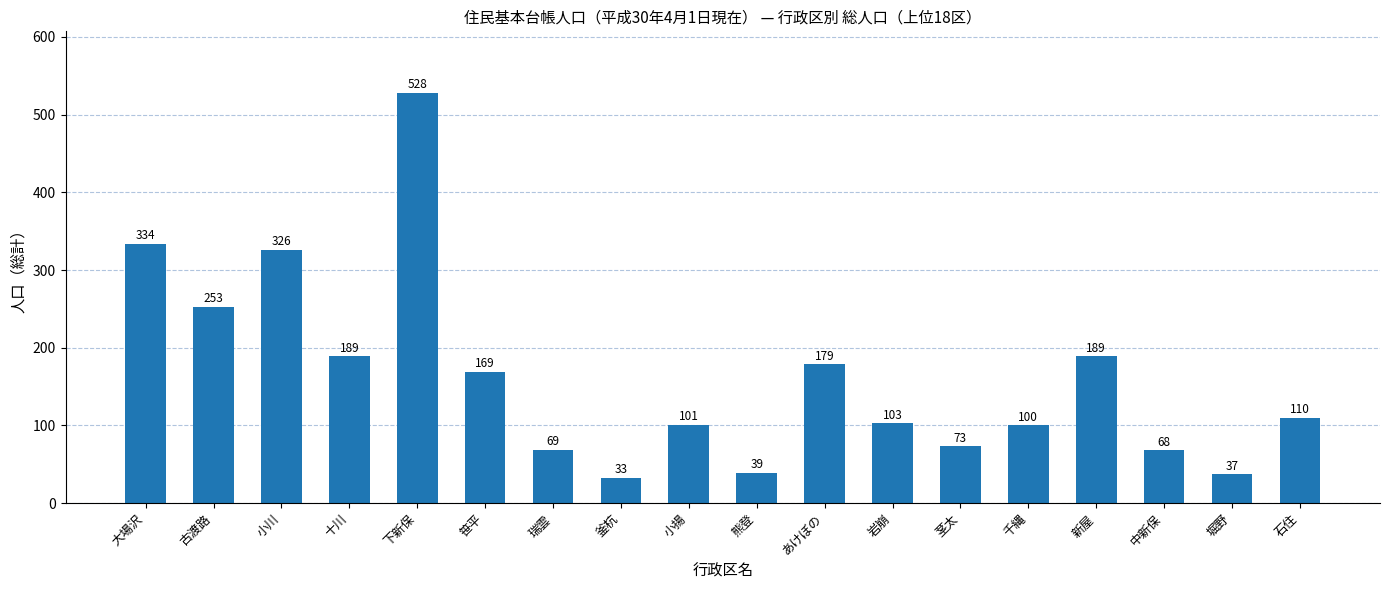

What is the label of the 1st bar from the left?

大場沢